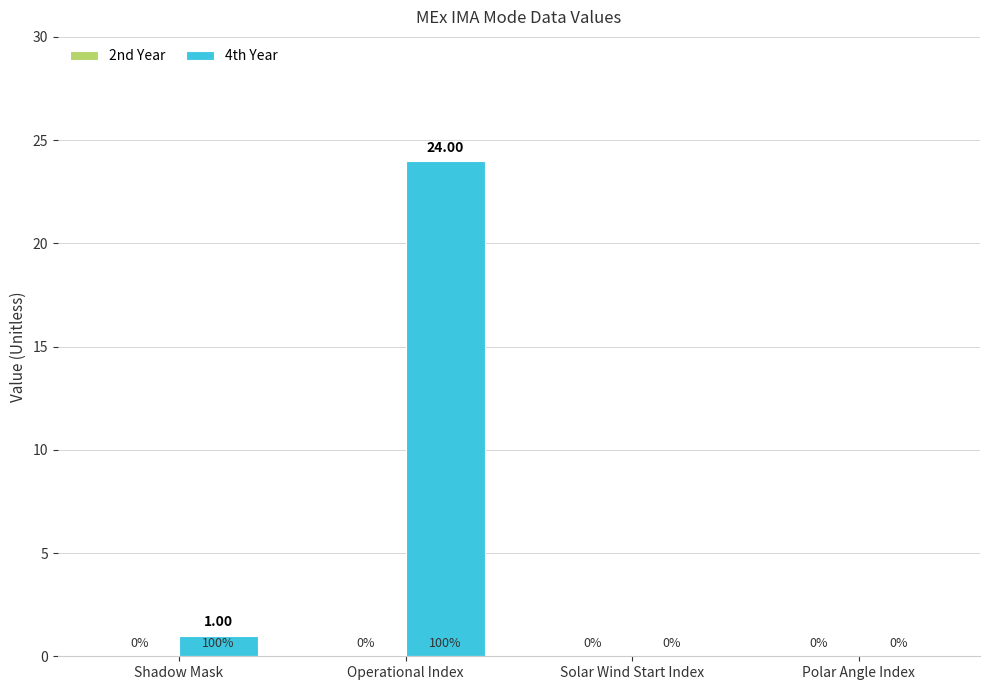

At which category does the chart reach its peak across all series?

Operational Index